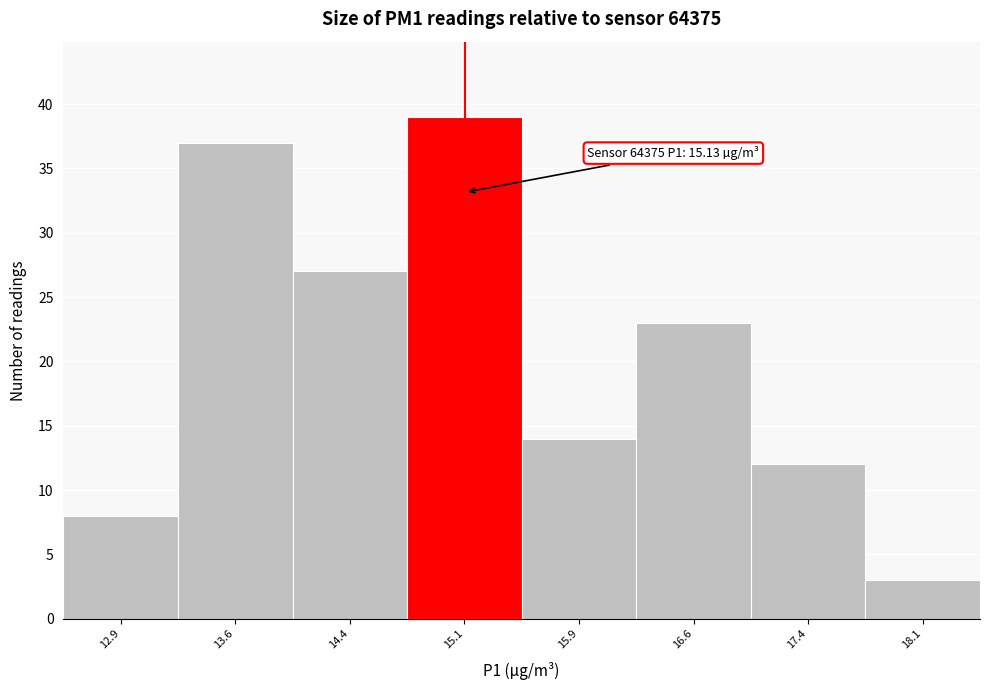

Over which range of the x-axis is the bar tallest?

14.75 to 15.50